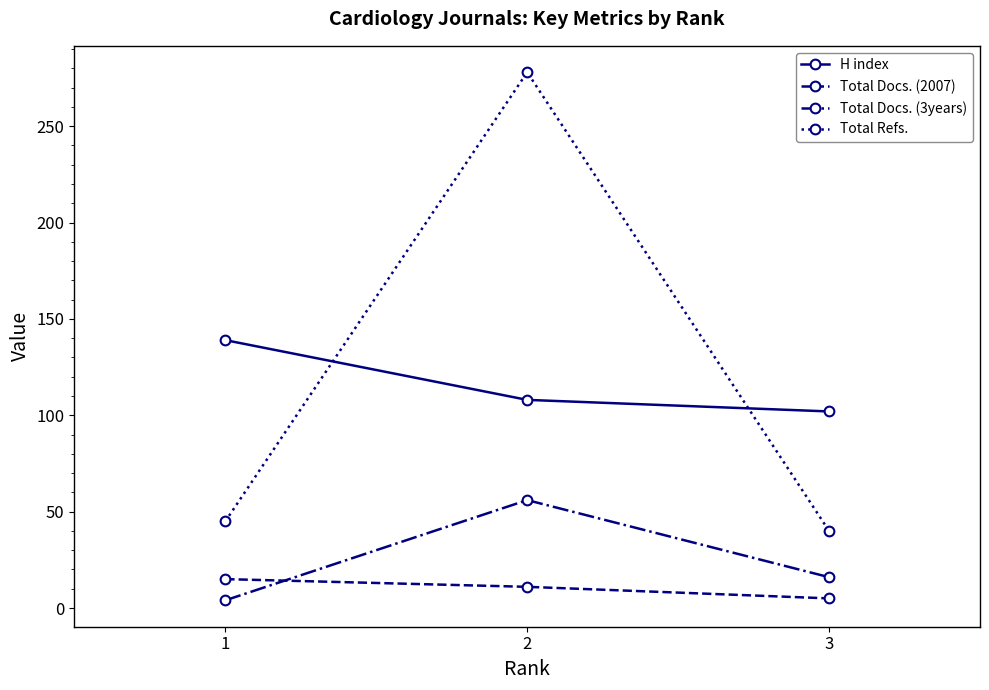

Which series has the widest spread of values?

Total Refs.